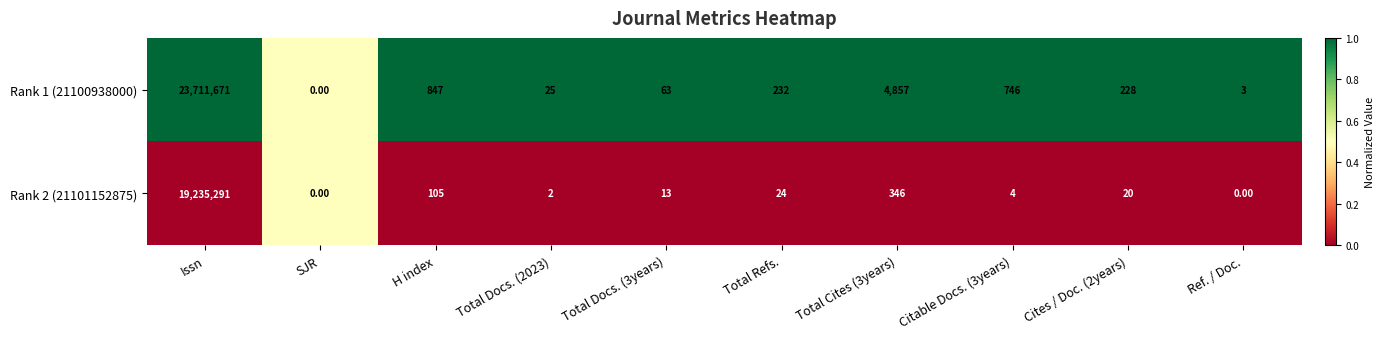

At which category is the sum across all series the highest?

Issn